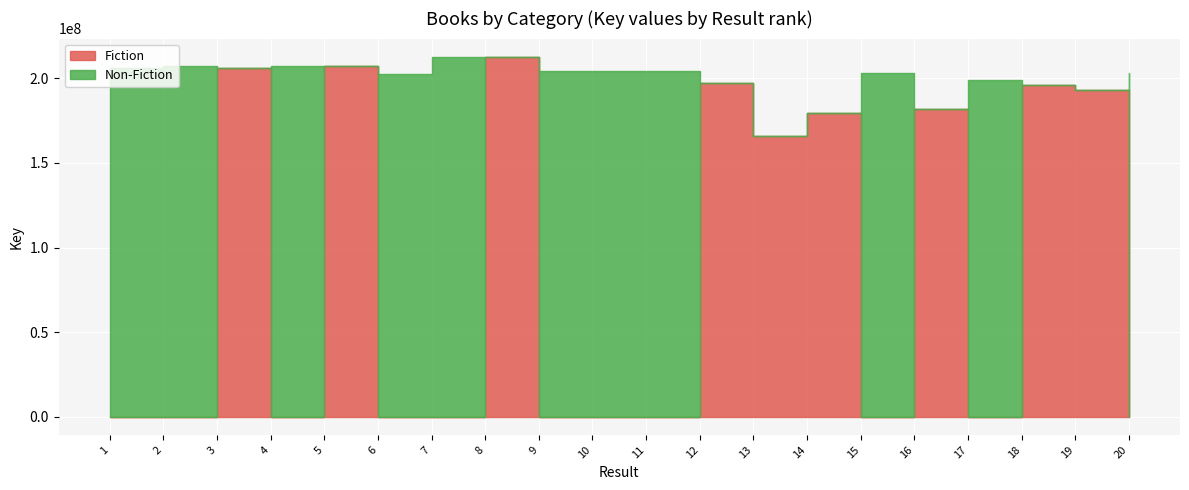

What is the total value across all series at 20?

203281545